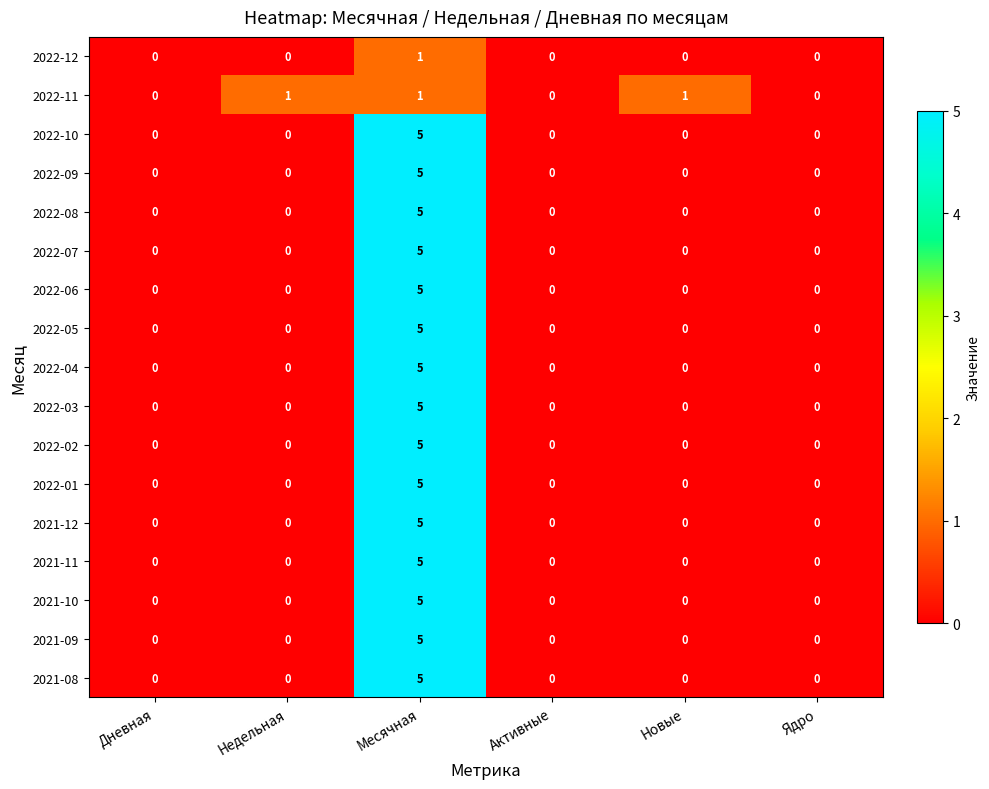

What is the difference between the highest and lowest values at Месячная?

4